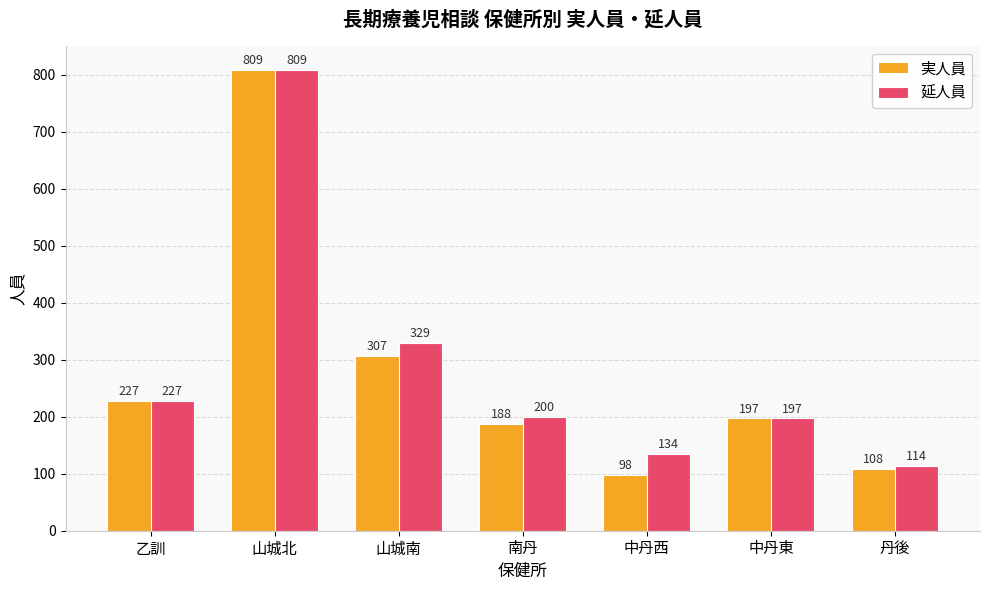

Rank the series by their average value, from lowest to highest.

実人員, 延人員